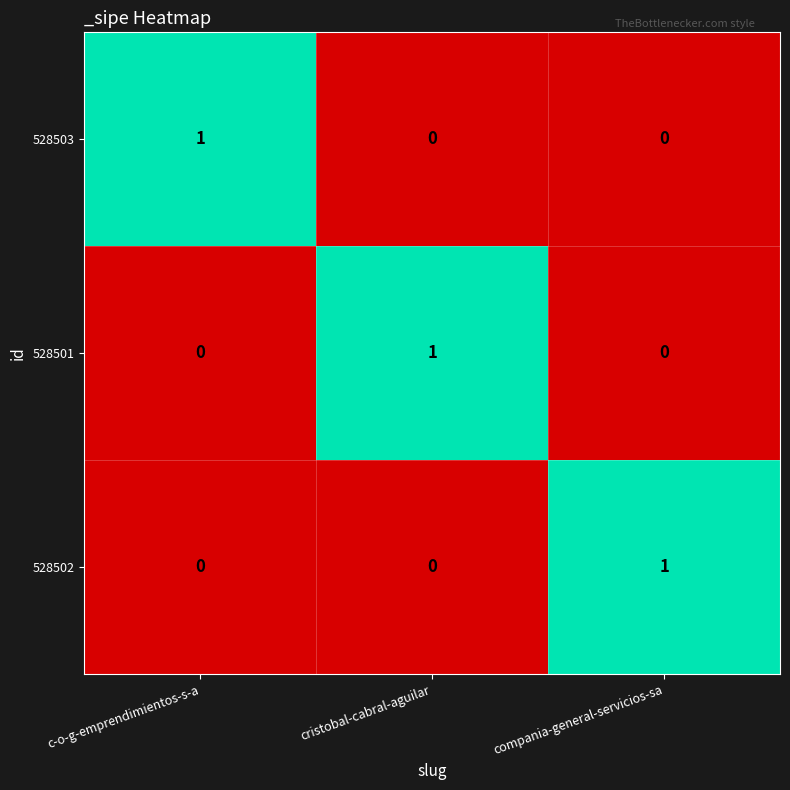

The 528503 series shows 0 at compania-general-servicios-sa. True or false?

True